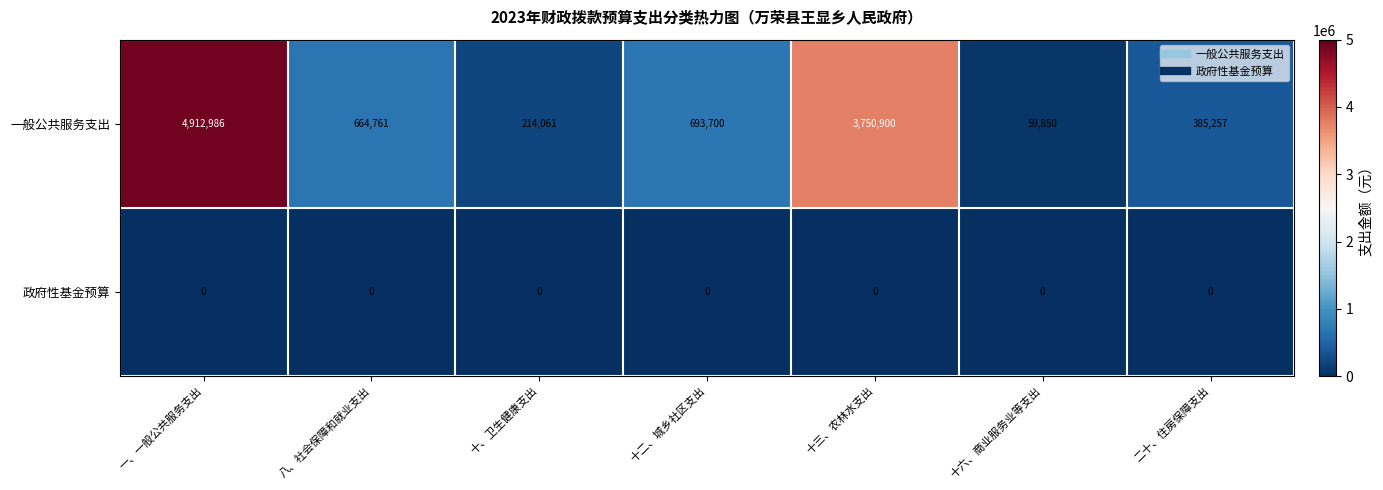

Reading right to left, what are all the values shown in this chart?

一般公共服务支出: 385257	59850	3750900	693700	214061	664761	4912986
政府性基金预算: 0	0	0	0	0	0	0